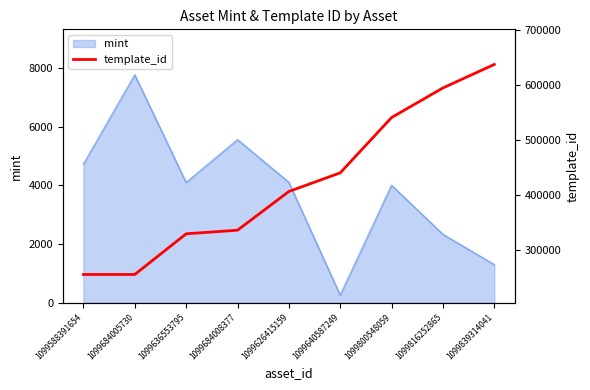

What is the label of the 4th point from the left?

1099684008377